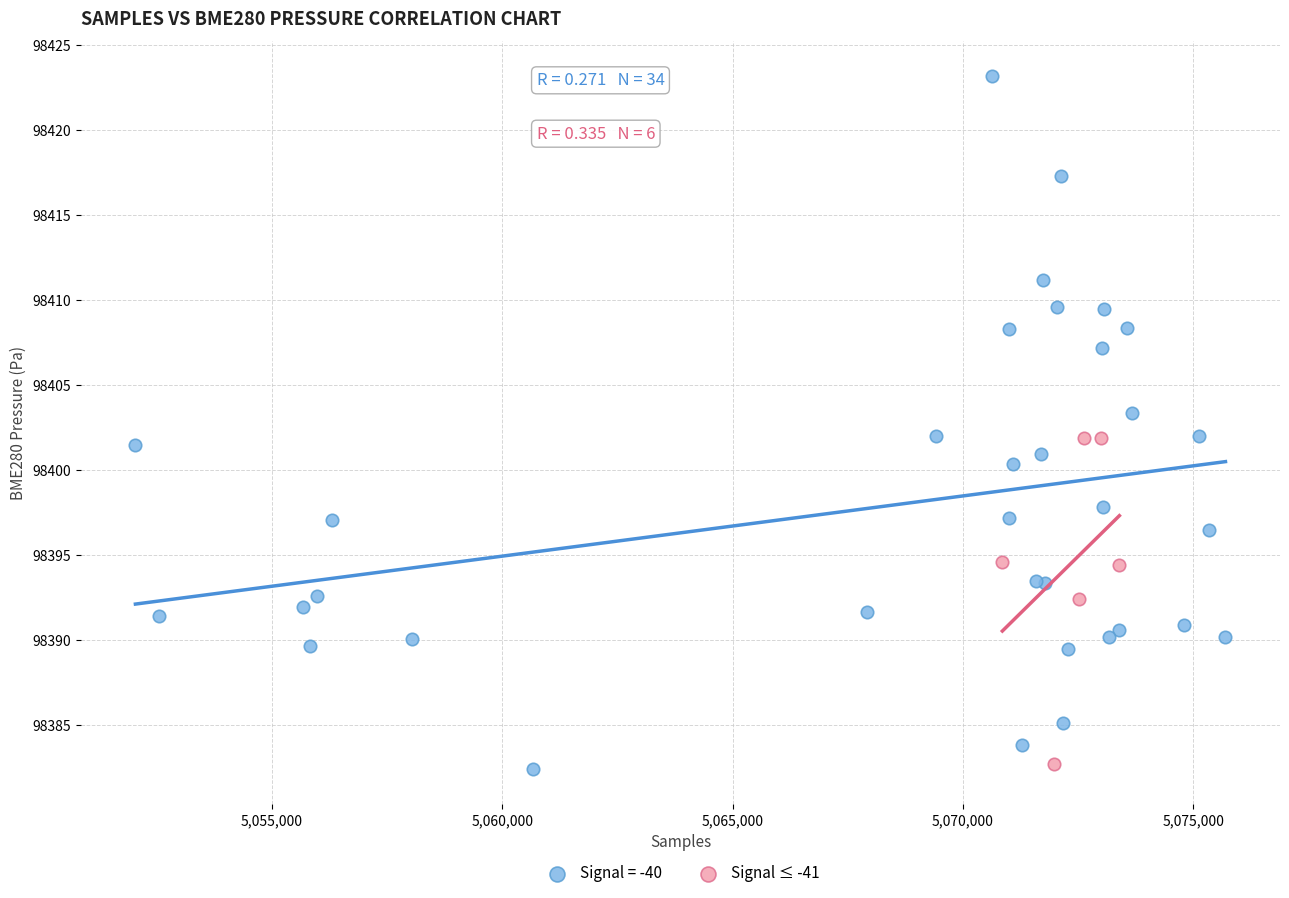

Which series has the widest spread of Y values?

Signal = -40